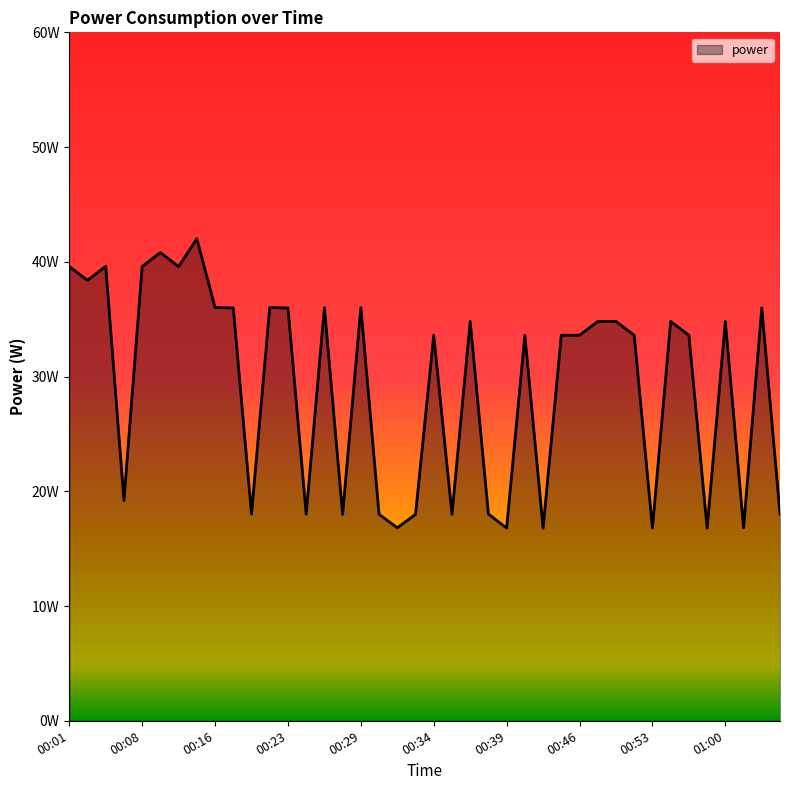

Does the chart display data point markers on the line(s)?

No